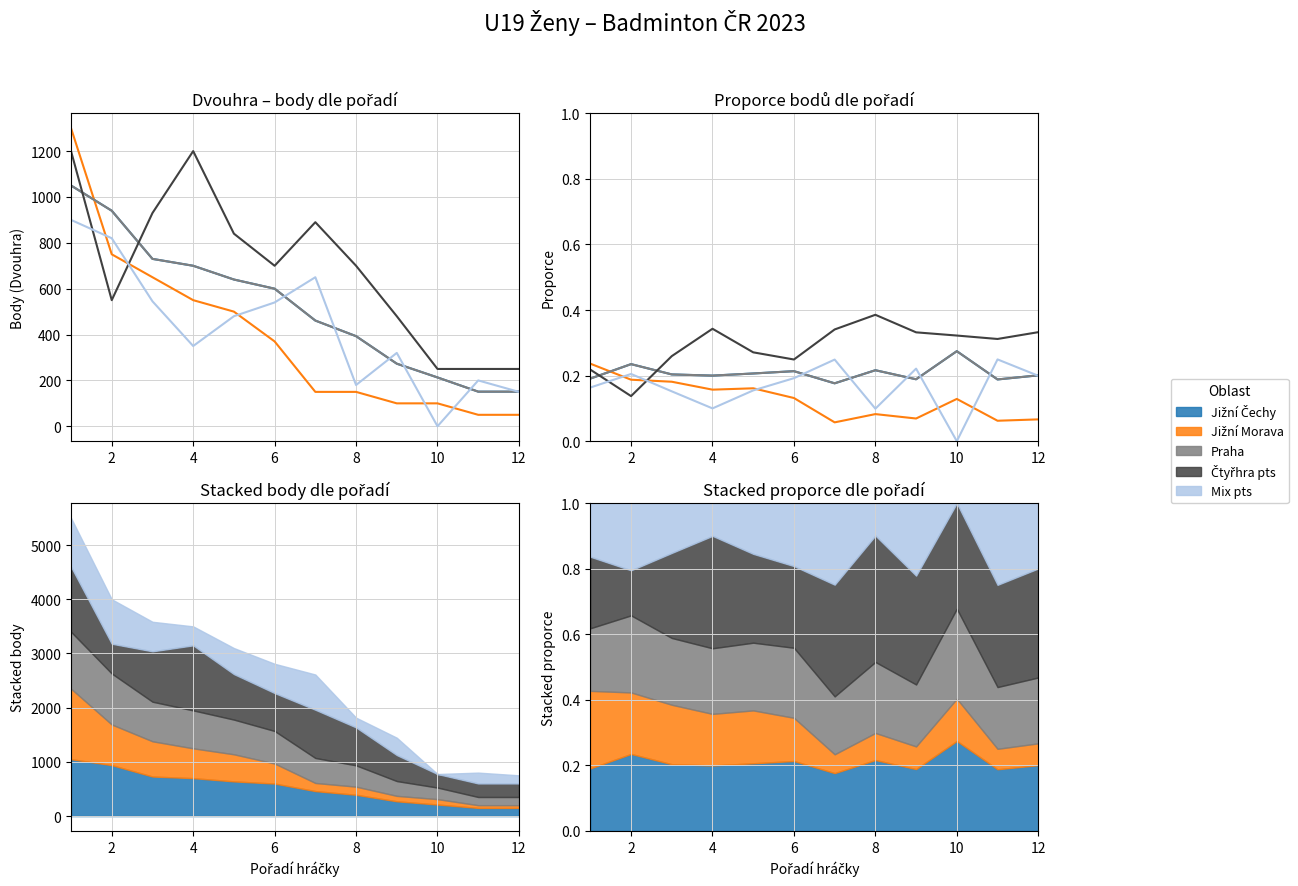

Count the Jižní Morava values in the range 0 to 1.

12